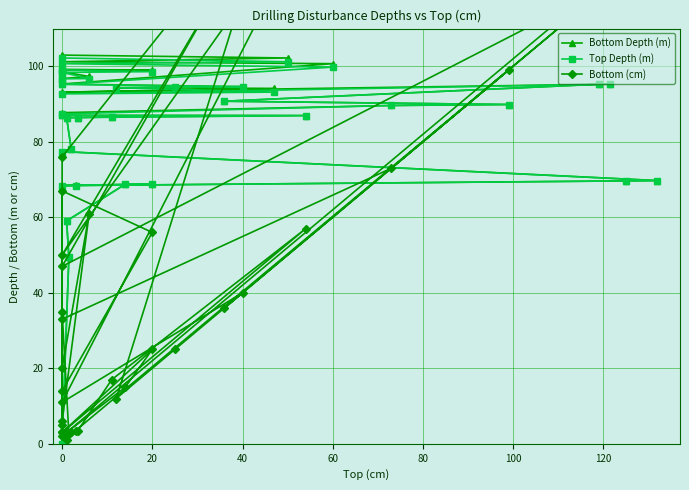

What is the label of the 37th point from the left?

36